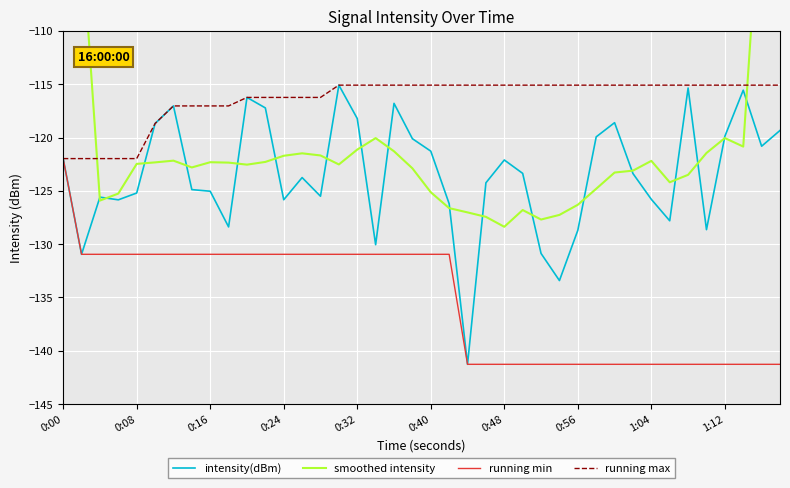

Is it true that intensity(dBm) equals -68.4 at 0:48?

False